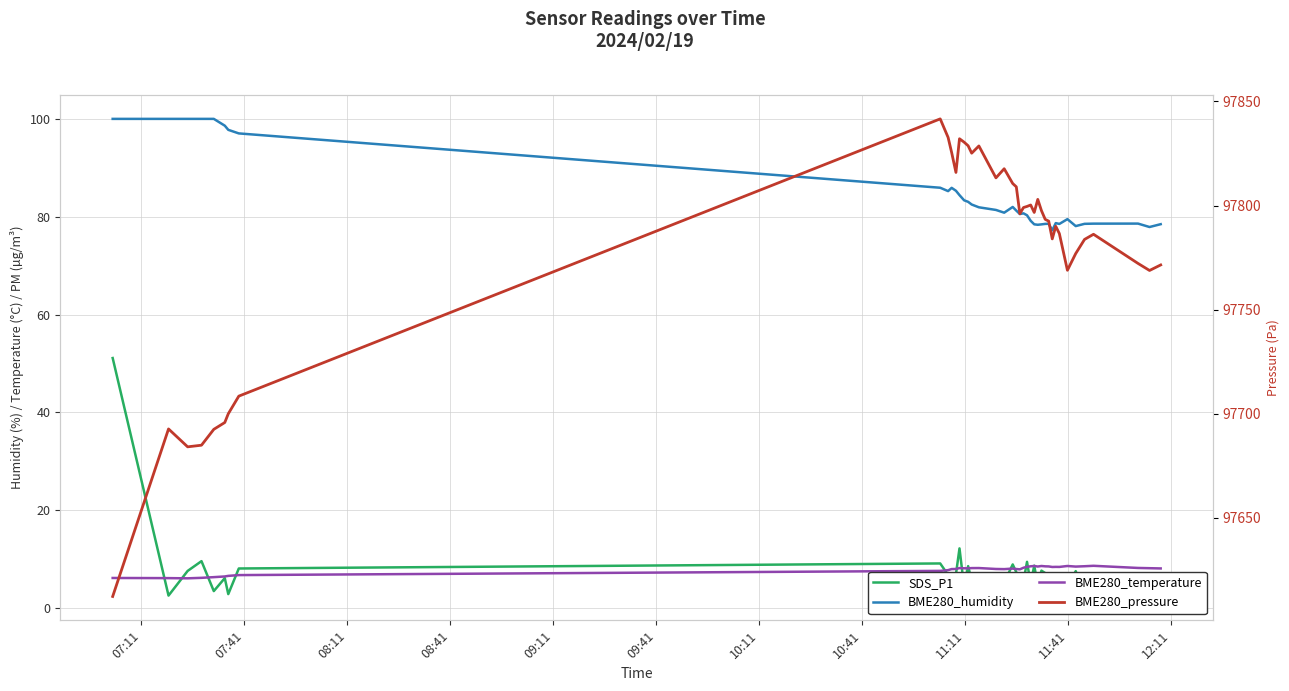

Rank the series by their maximum value, from highest to lowest.

BME280_pressure, BME280_humidity, SDS_P1, BME280_temperature